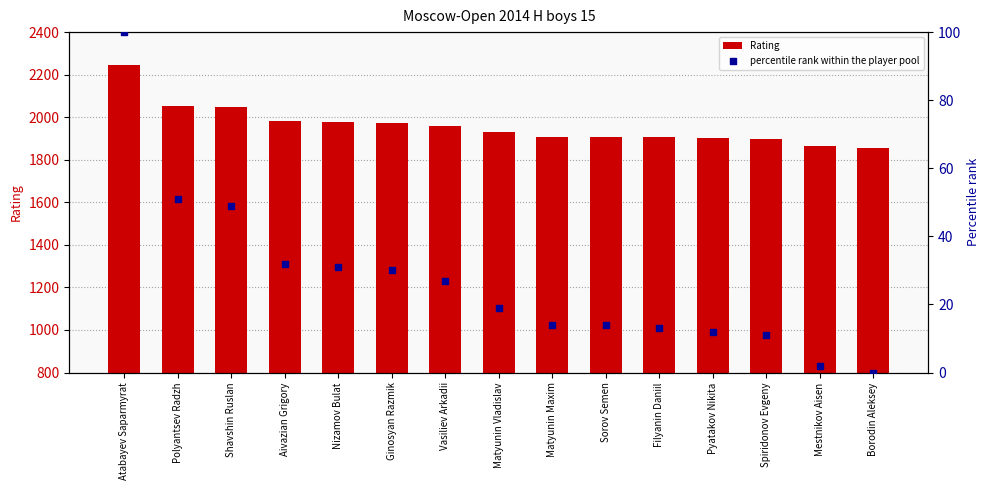

What is the total value across all series at Ginosyan Razmik?

2002